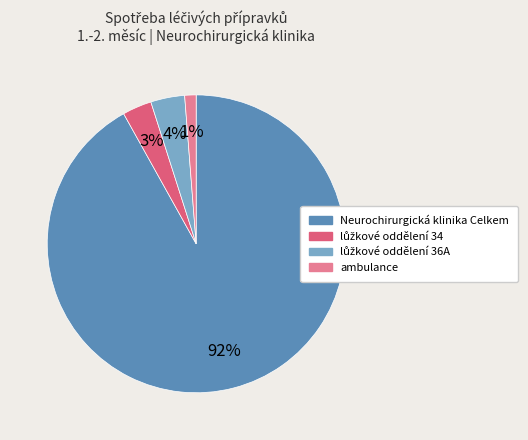

To the nearest percent, what portion does Neurochirurgická klinika Celkem represent?

92%